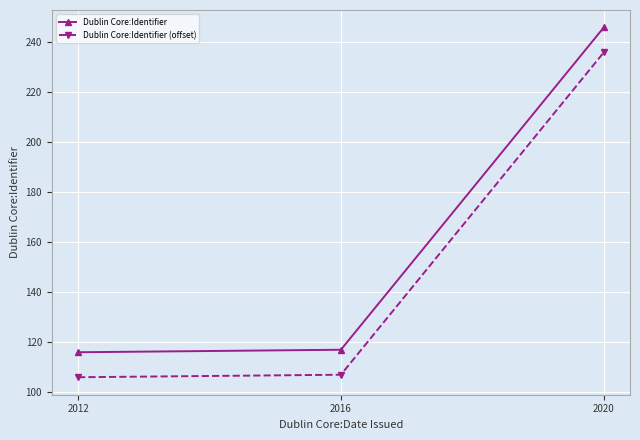

Rank the series by their maximum value, from lowest to highest.

Dublin Core:Identifier (offset), Dublin Core:Identifier